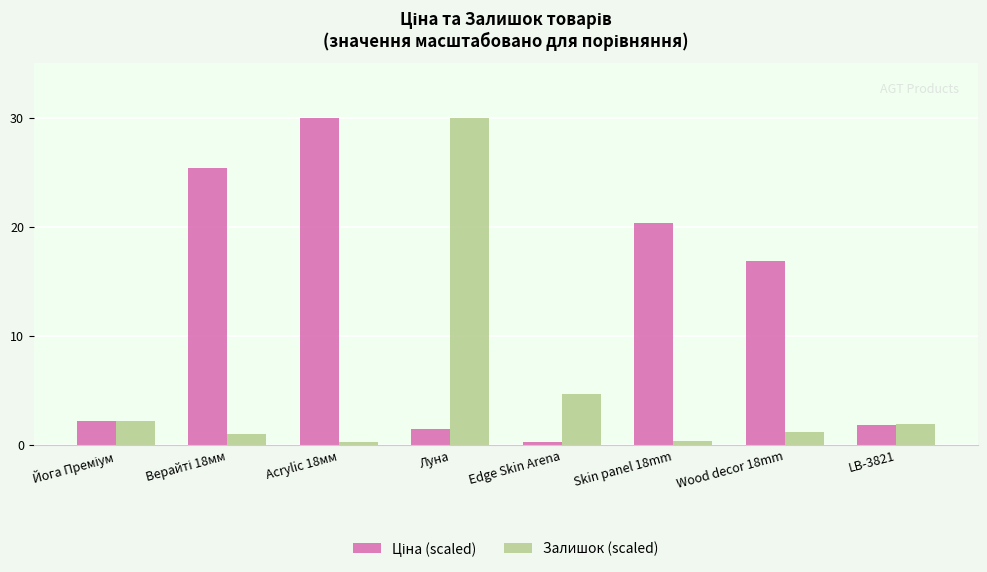

Count the number of data series in this chart.

2